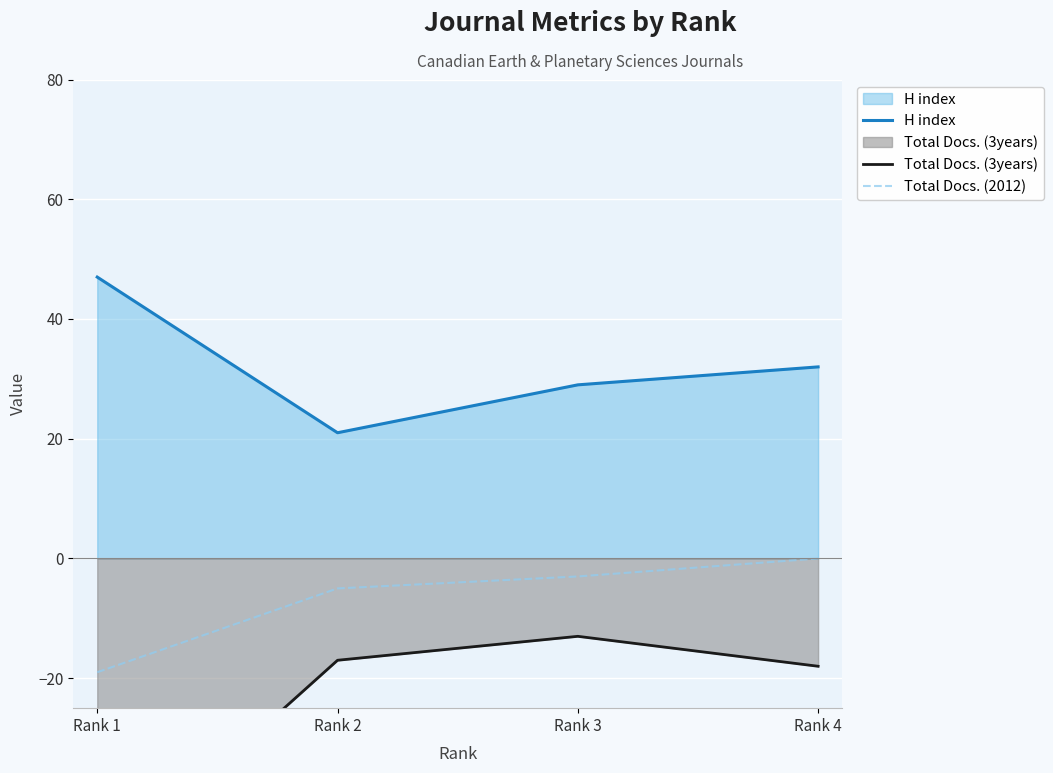

True or false: Total Docs. (2012) and H index intersect in this chart.

False